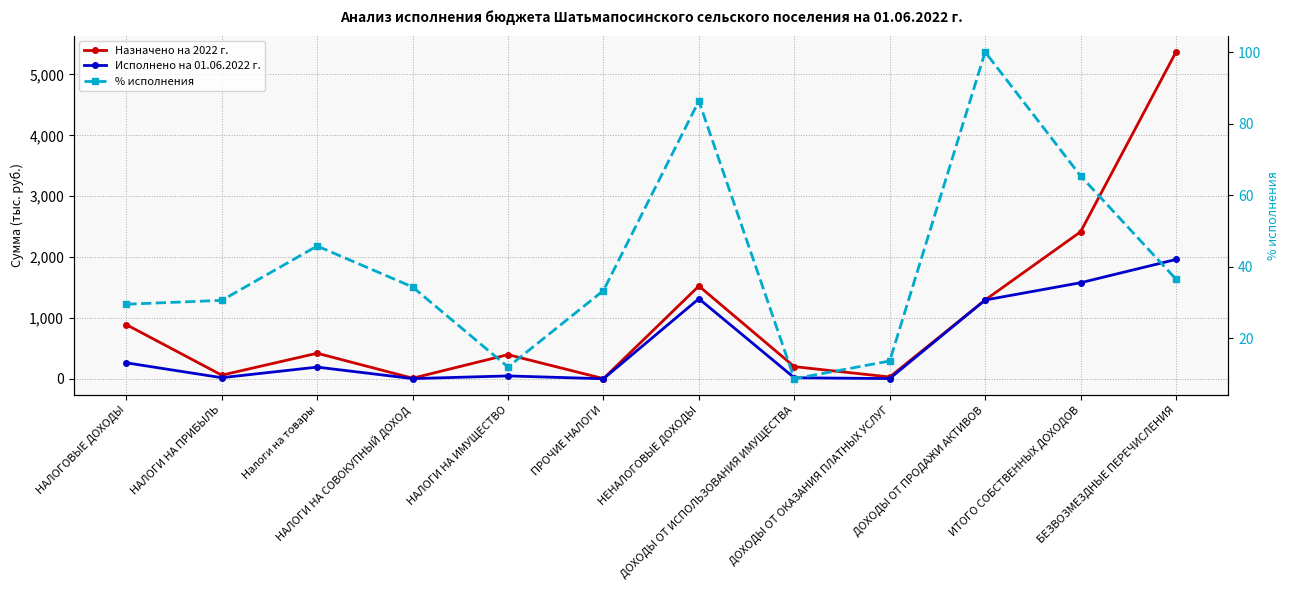

Reading left to right, extract all data points from this chart.

Назначено на 2022 г.: 890.2	60.0	420.2	10.0	397.0	3.0	1524.6	200.0	30.0	1294.6	2414.8	5369.1
Исполнено на 01.06.2022 г.: 262.7	18.4	192.4	3.4	47.5	1.0	1316.0	17.4	4.1	1294.6	1578.7	1961.0
% исполнения: 29.5	30.6	45.8	34.3	12.0	33.3	86.3	8.7	13.6	100.0	65.4	36.5